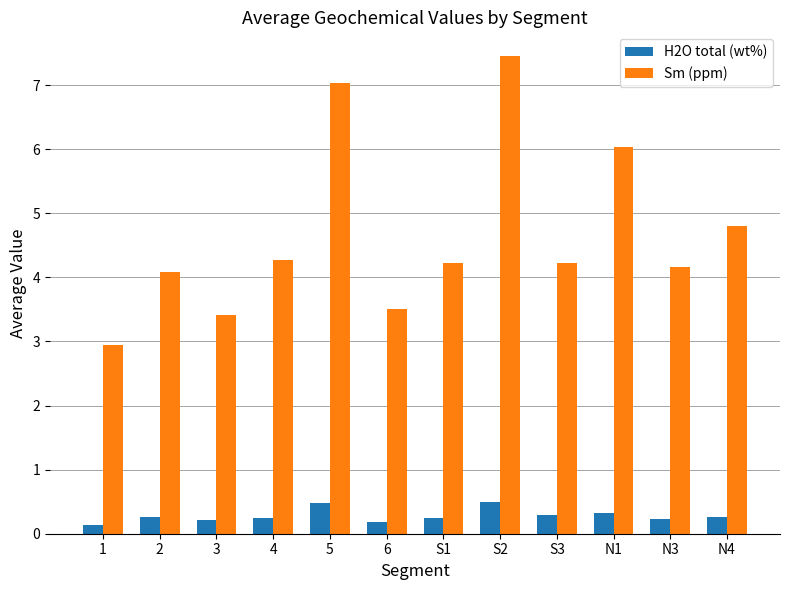

How many bars are there in each group?

2